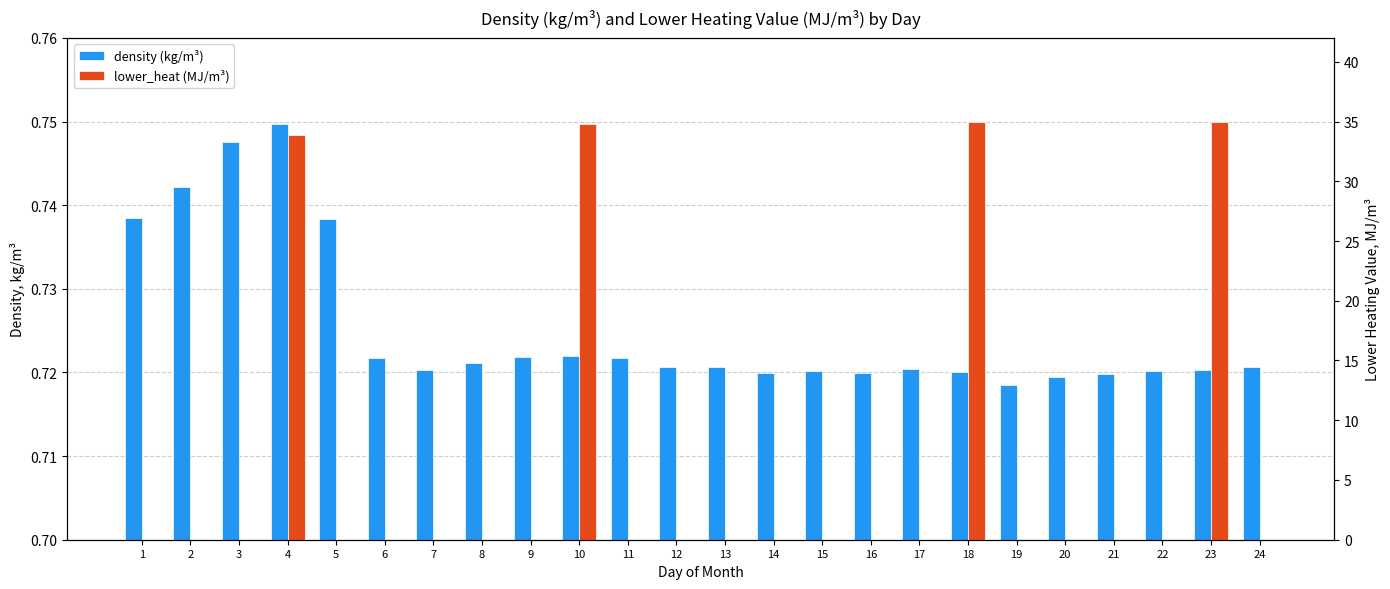

What is the average value of the density (kg/m³) series?

0.7